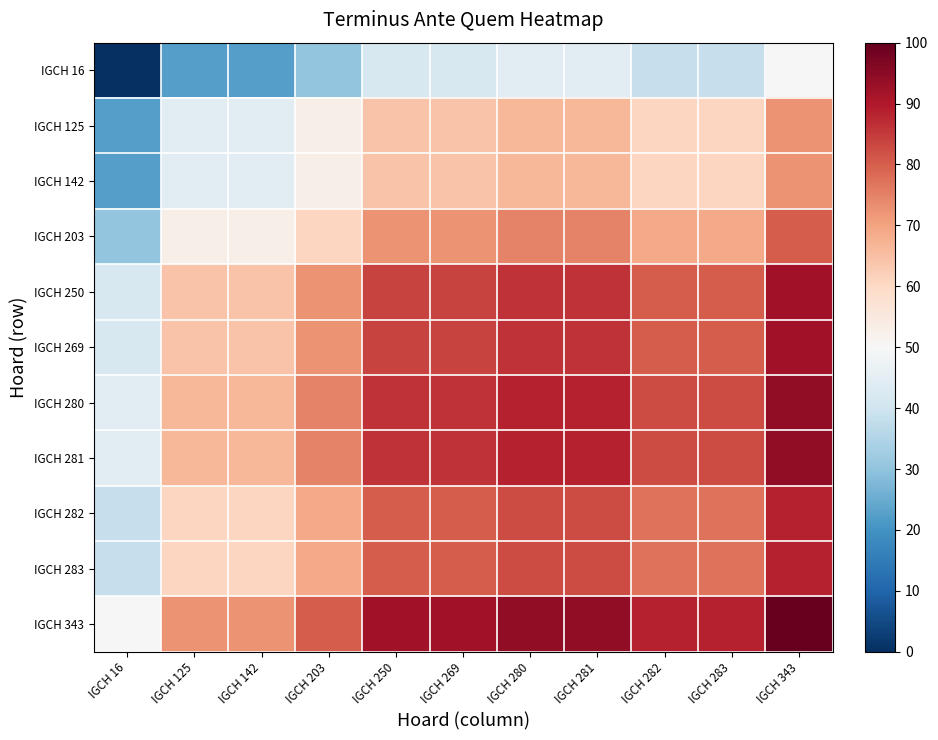

Count the number of categories in the chart.

11